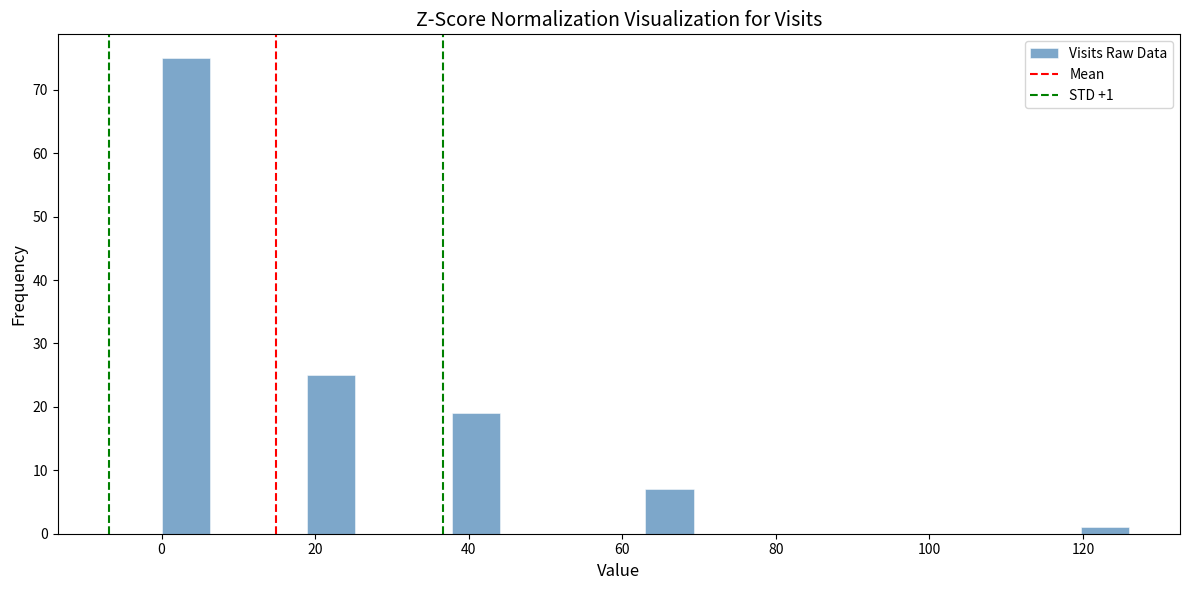

Around what value on the x-axis is the tallest bar? Give the approximate position of its centre, as read against the axis.

4